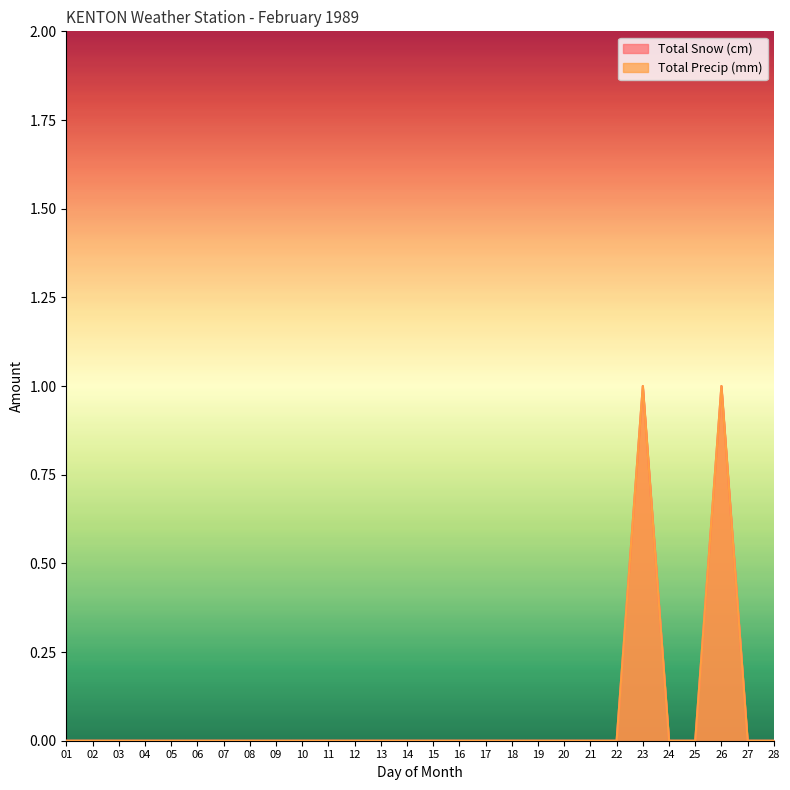

Which label corresponds to the smallest value in the chart?

01